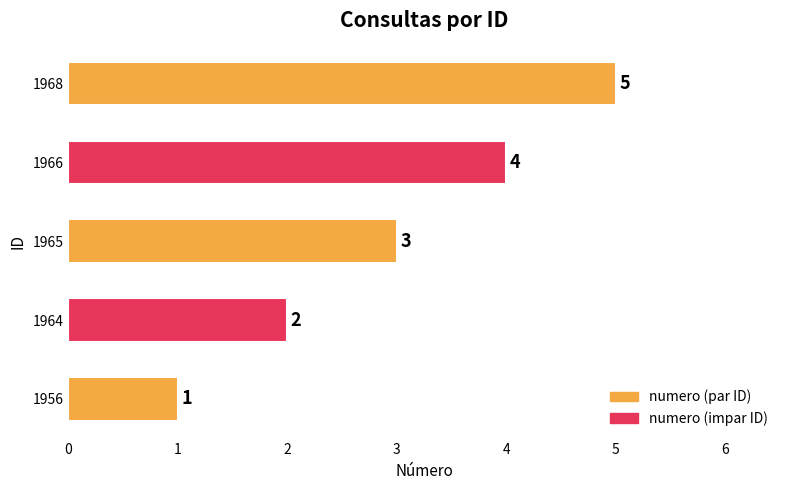

Is it true that the value at 1956 is 1?

True